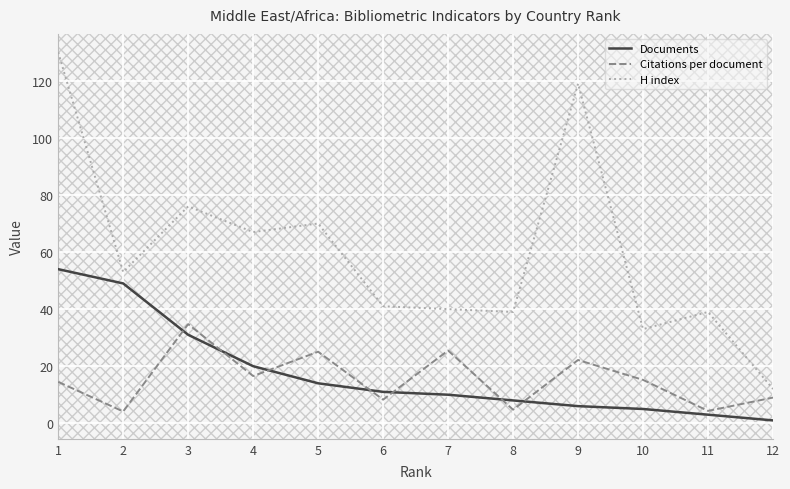

The value of H index at 5 is 34.8. True or false?

False